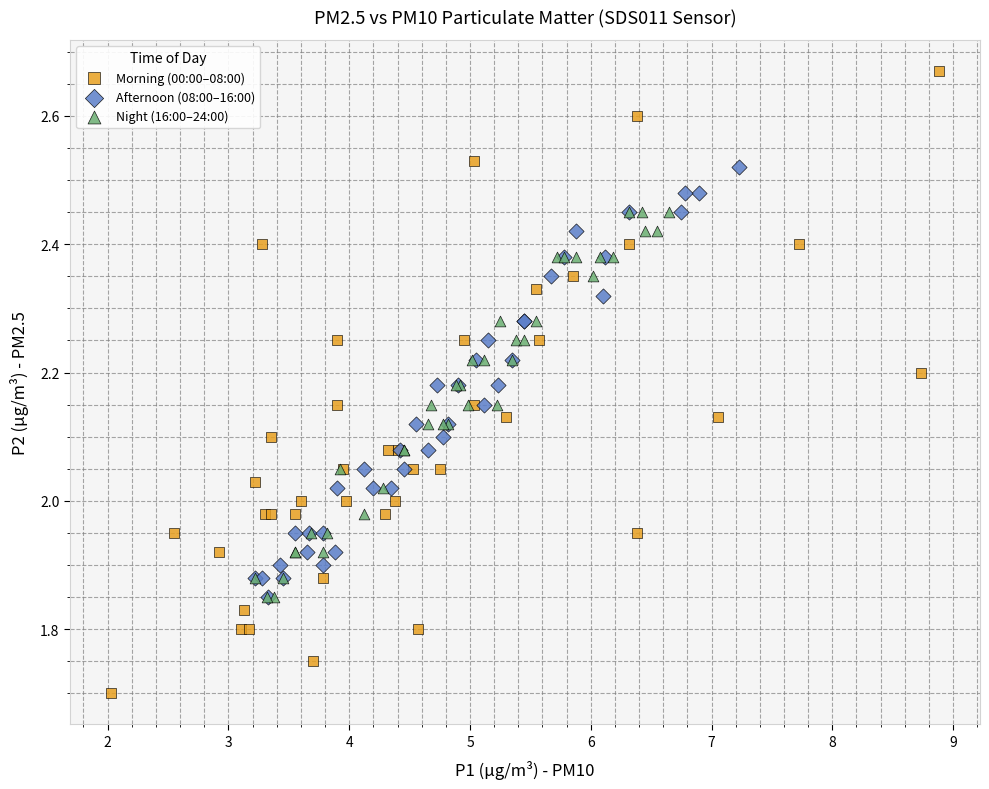

What are all the series names shown in the legend?

Morning (00:00–08:00), Afternoon (08:00–16:00), Night (16:00–24:00)